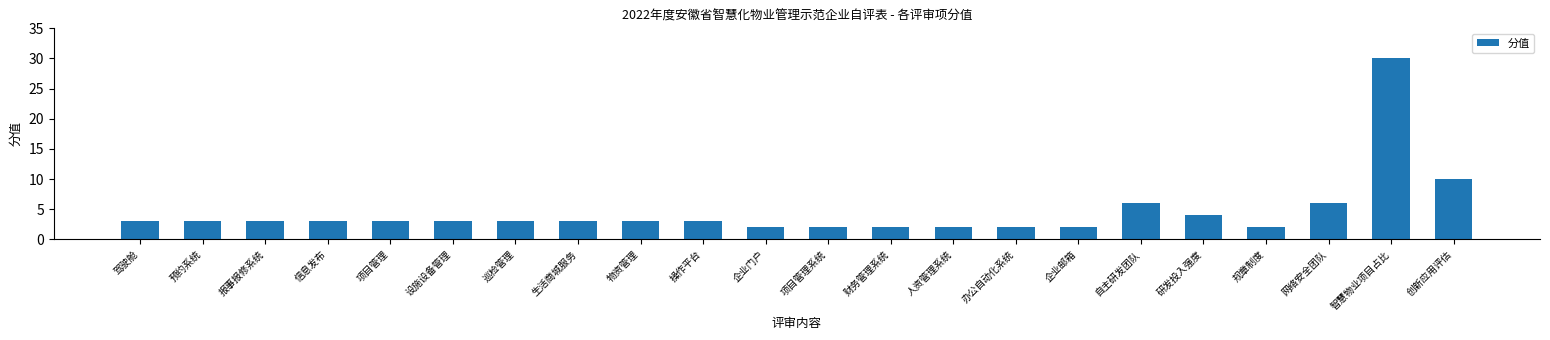

What is the average value?

5